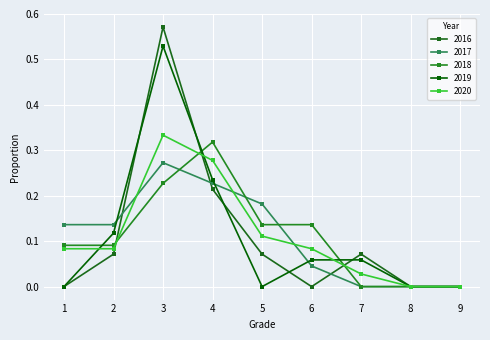

True or false: 2016 and 2020 cross at least once.

True